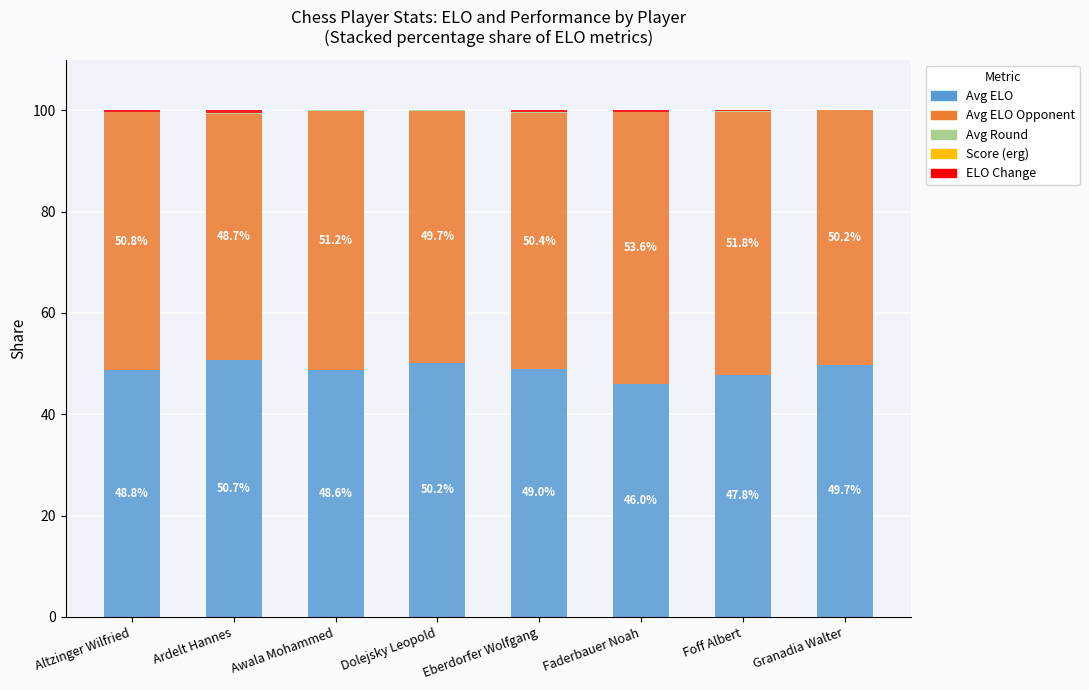

The Avg ELO series shows 15.7 at Ardelt Hannes. True or false?

False